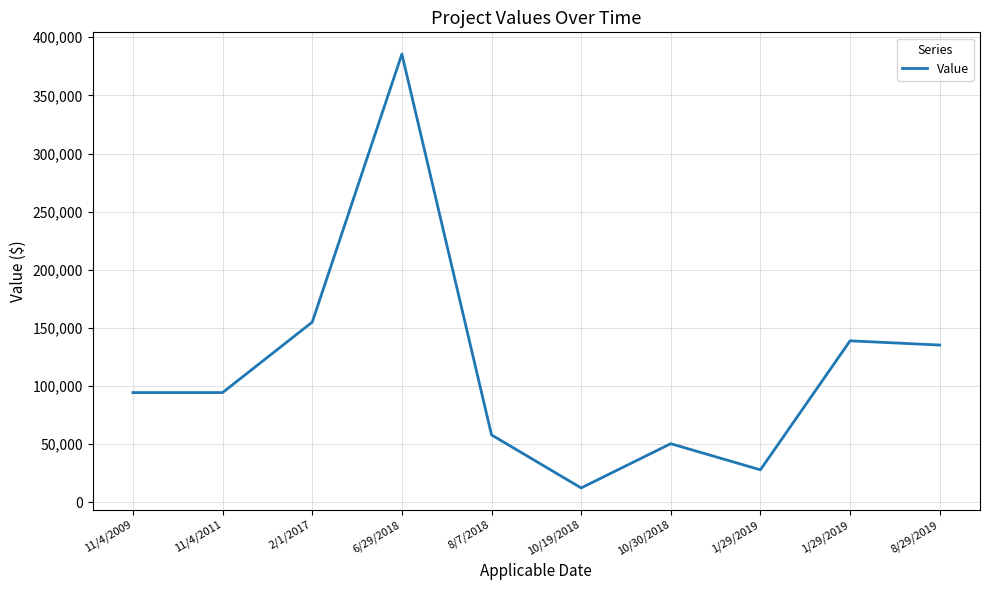

What is the maximum value shown in the chart?

385570